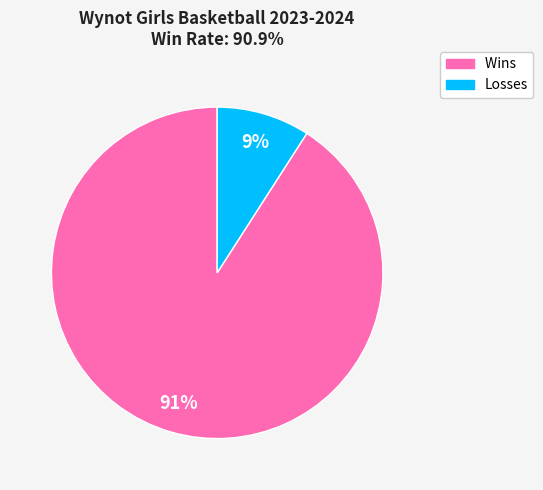

Which has a higher value, Wins or Losses?

Wins